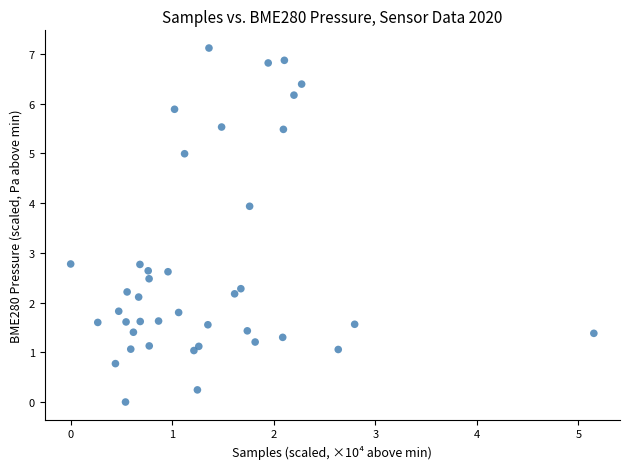

What is the range of X values (max minus min)?

5.2